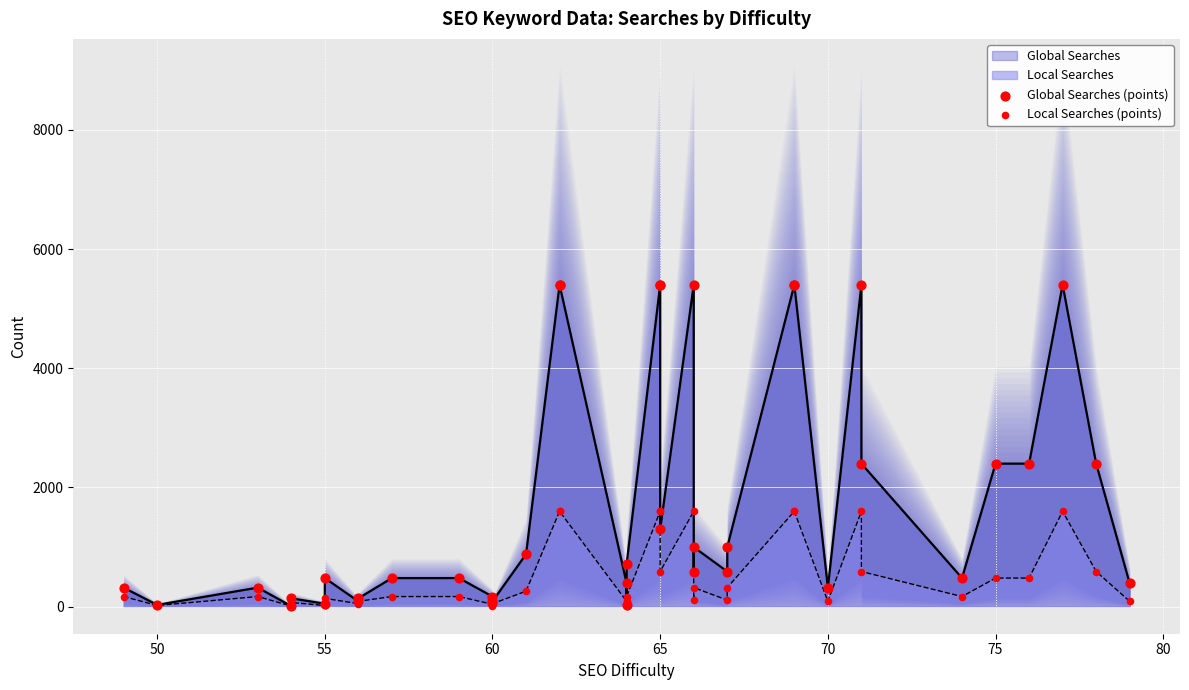

Which series has the largest total across all categories?

Global Searches (points)